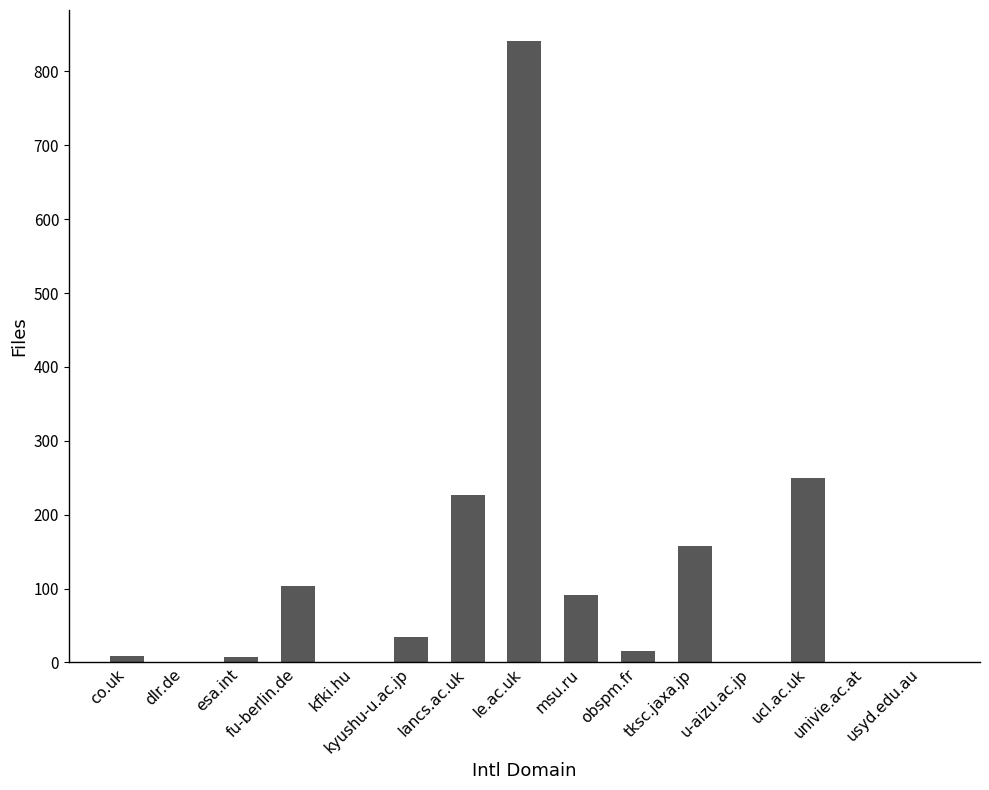

How many data points does each series have?

15